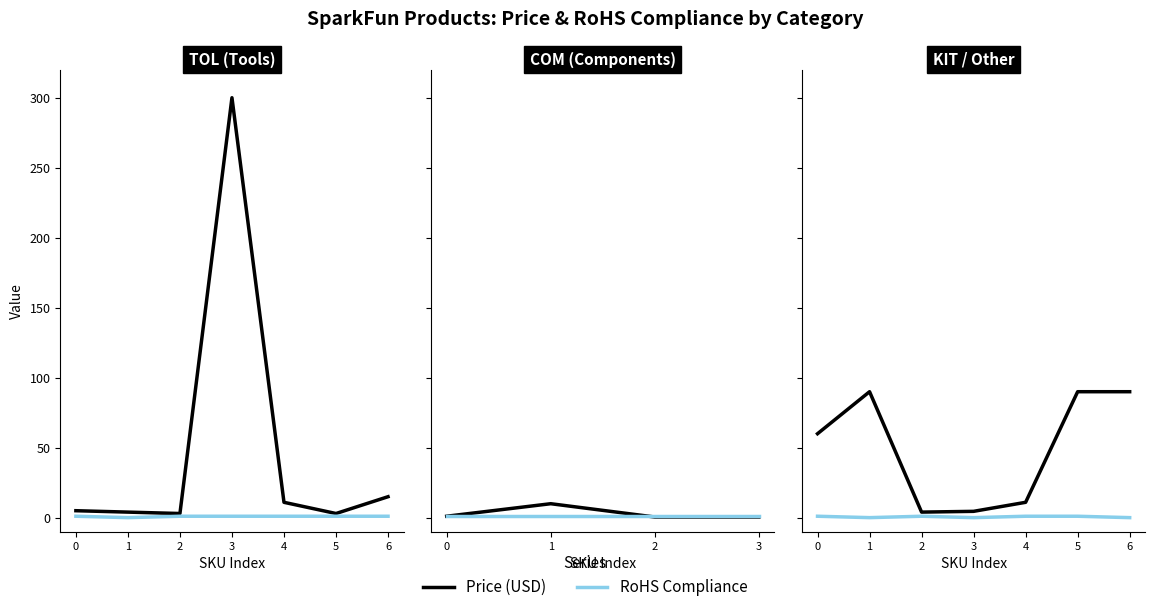

Which series has the largest range (max minus min)?

Price (USD)